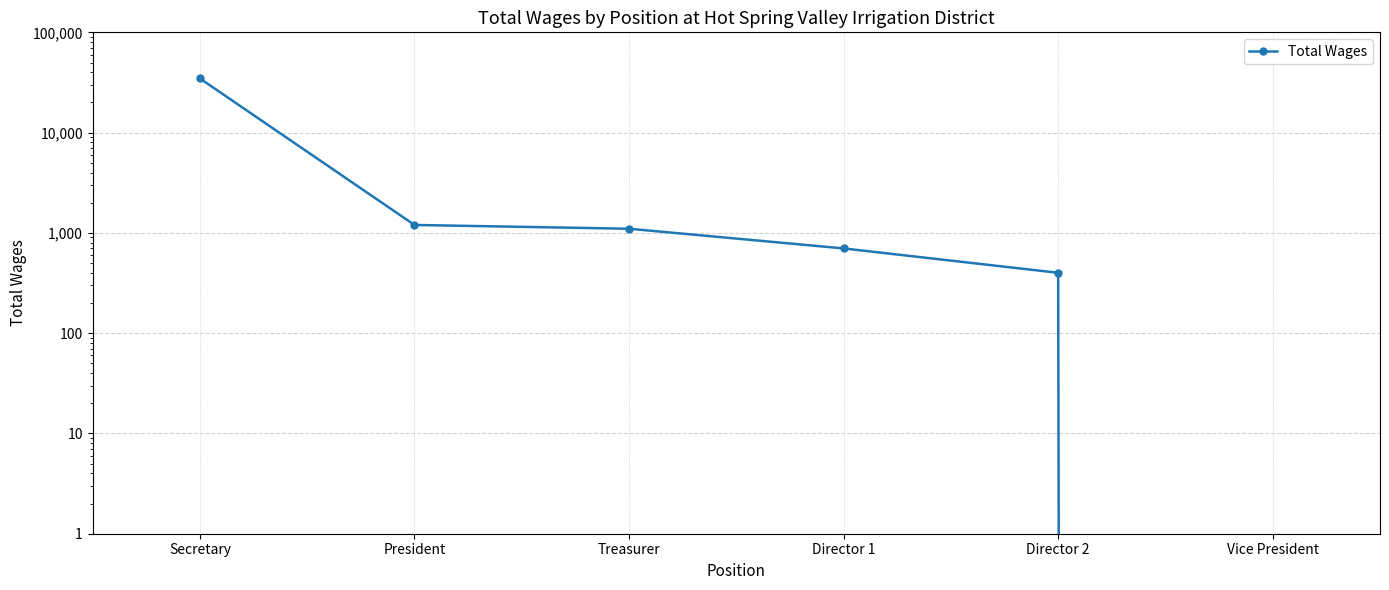

What position from the left is President?

2